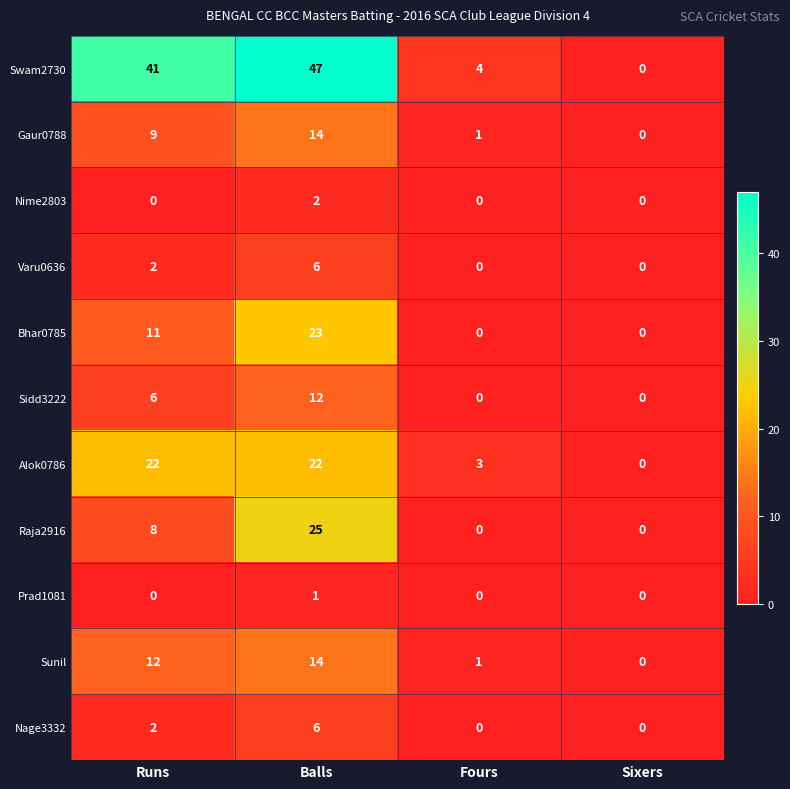

Which series has the widest spread of values?

Swam2730